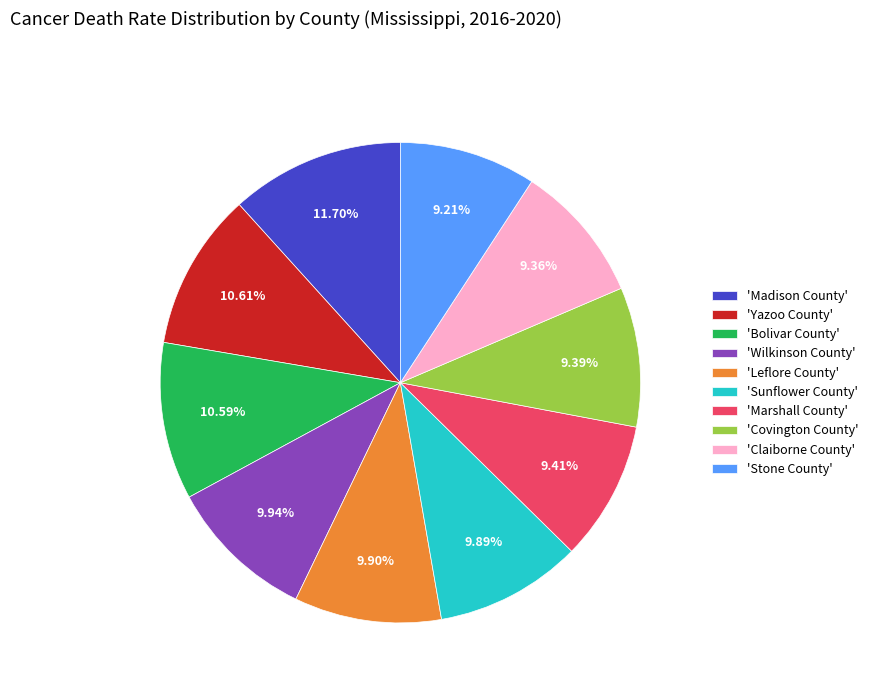

Is there any slice that represents more than half of the pie?

No